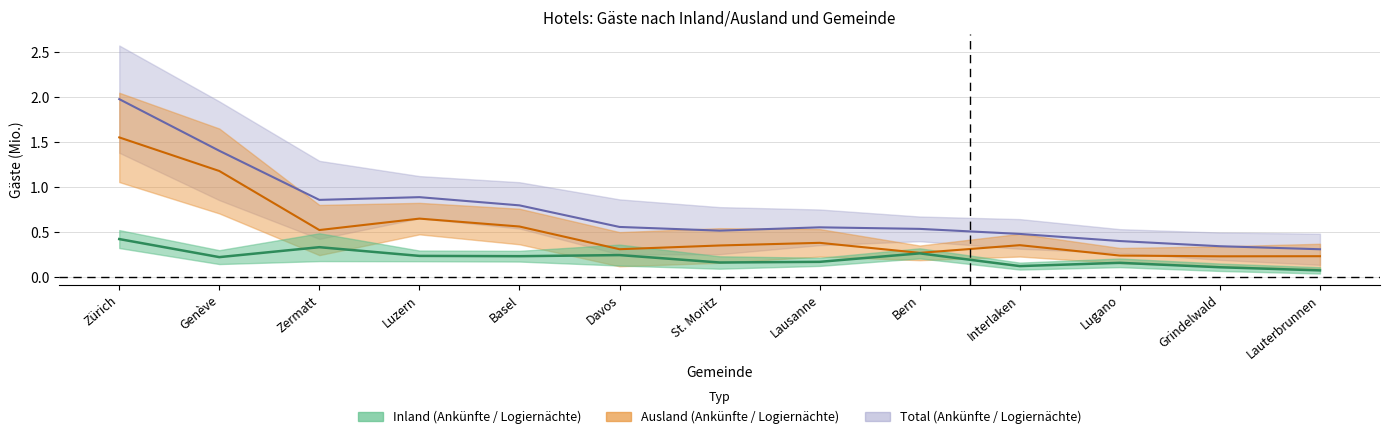

What is the minimum value for Total Ankünfte?

0.3